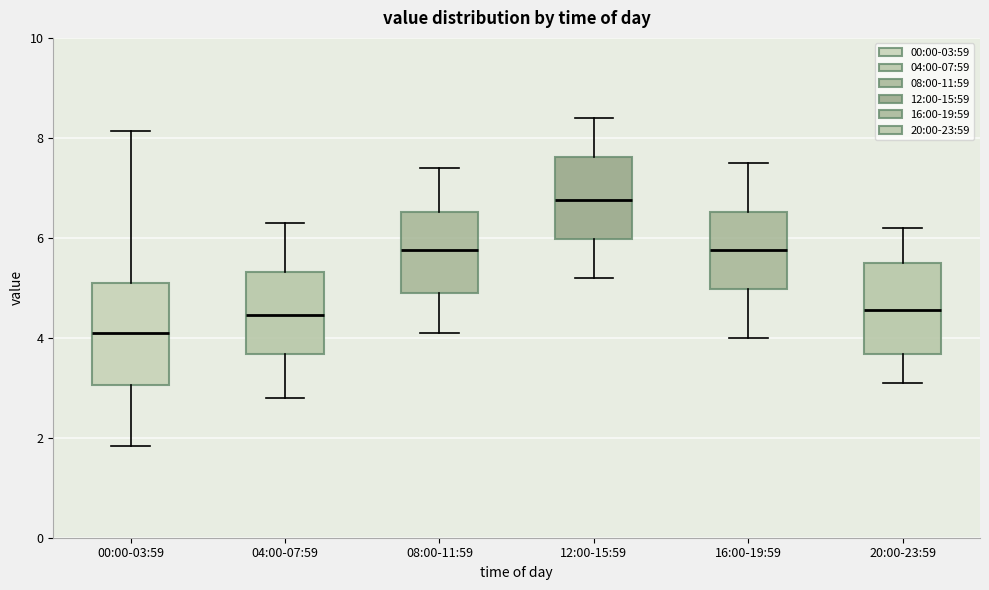

Where does the upper whisker of the box for 16:00-19:59 end on the y-axis? The values are not printed on the chart, so give them approximately, as read against the axis.

7.6